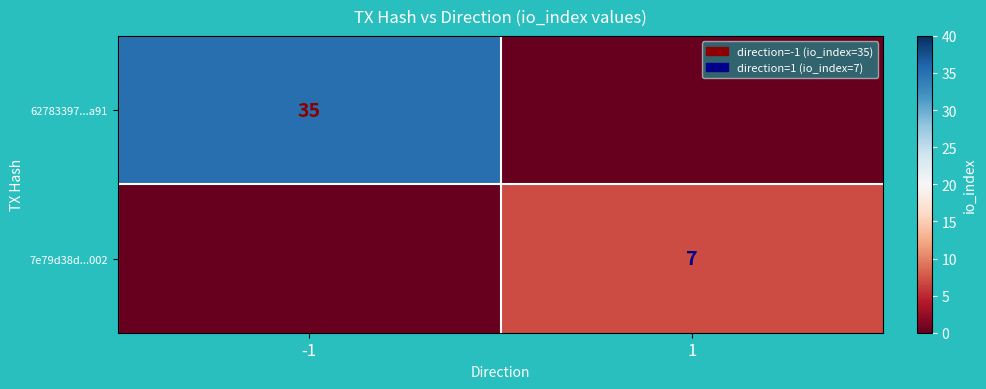

Is it true that 62783397...a91 equals 62 at -1?

False